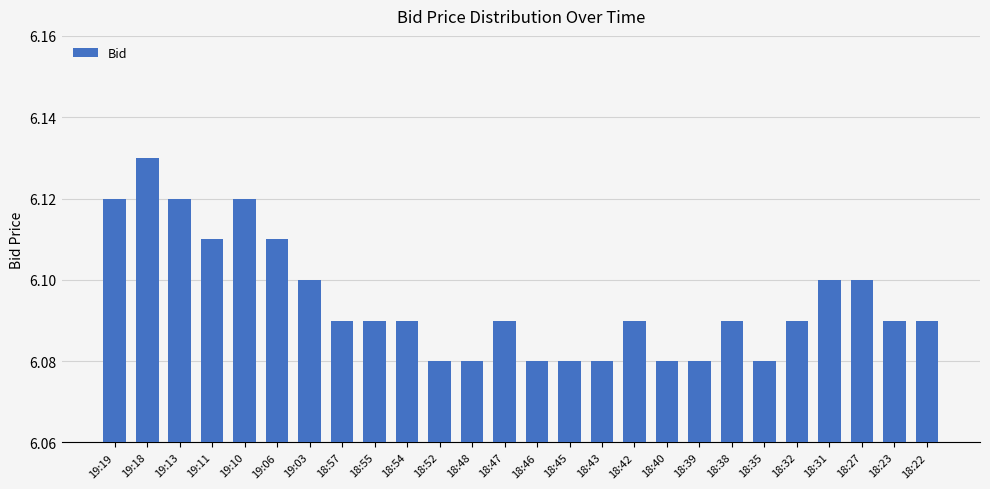

What is the ratio of the value at 19:18 to the value at 18:57?

1.0